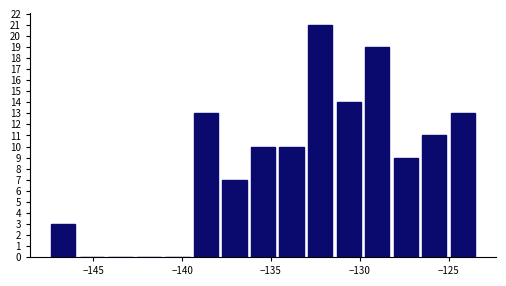

Around what value on the x-axis is the tallest bar? Give the approximate position of its centre, as read against the axis.

-132.0